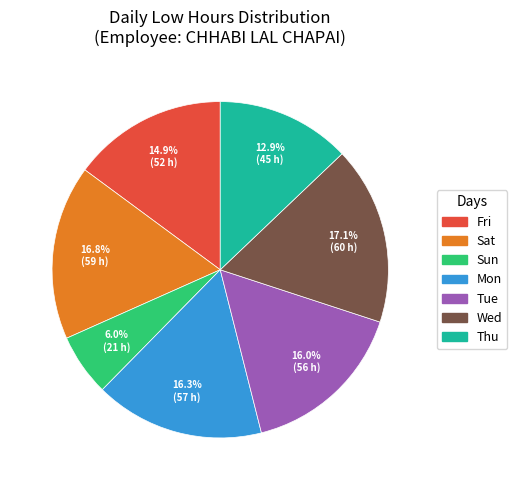

Is there any slice that represents more than half of the pie?

No